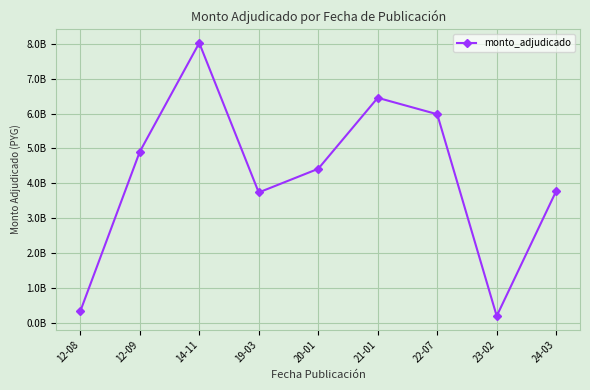

How many points are lower than both their immediate neighbors (excluding endpoints)?

2